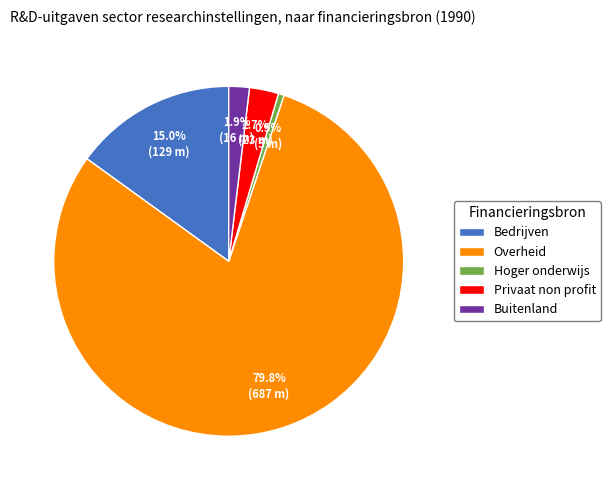

To the nearest percent, what is the combined percentage of Hoger onderwijs and Buitenland?

2%